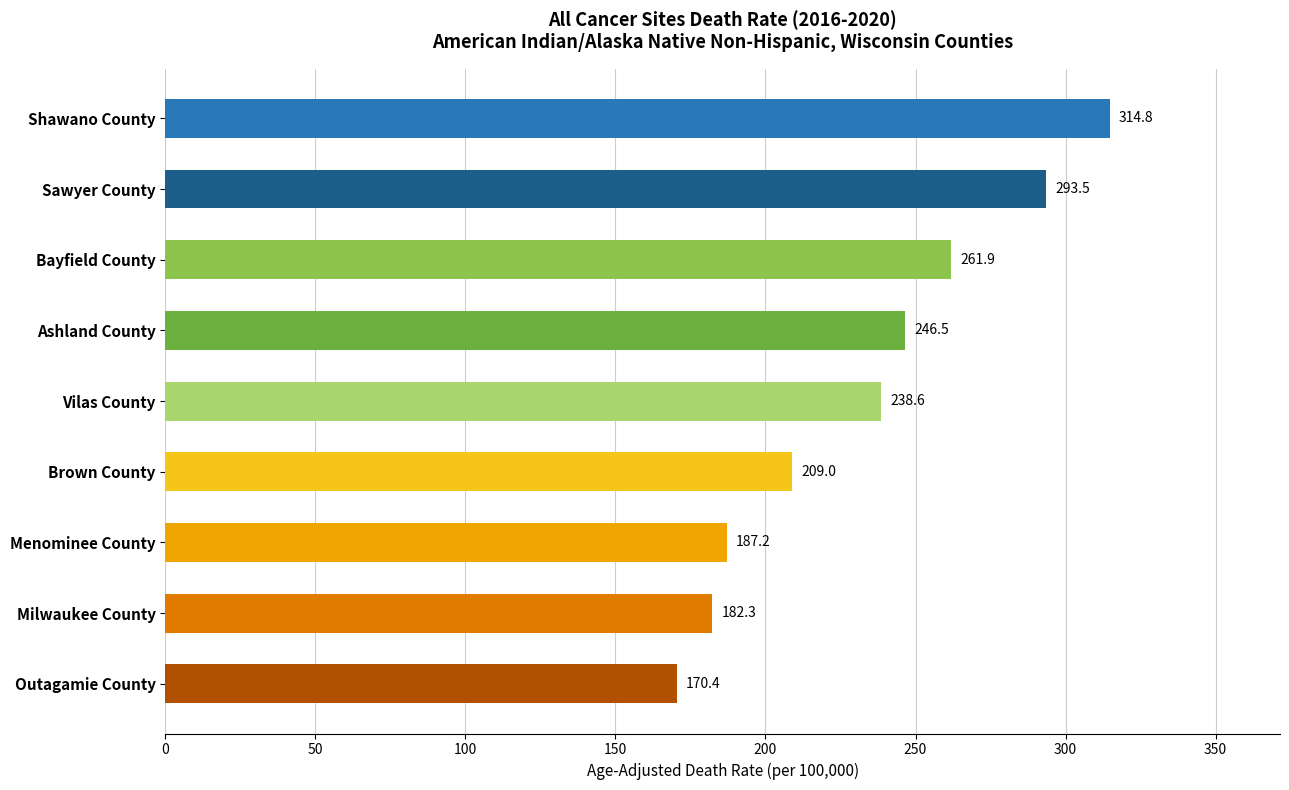

At which label is the value closest to 242?

Vilas County